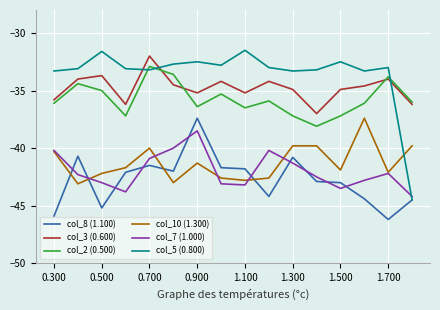

Which series has the largest range (max minus min)?

col_5 (0.800)